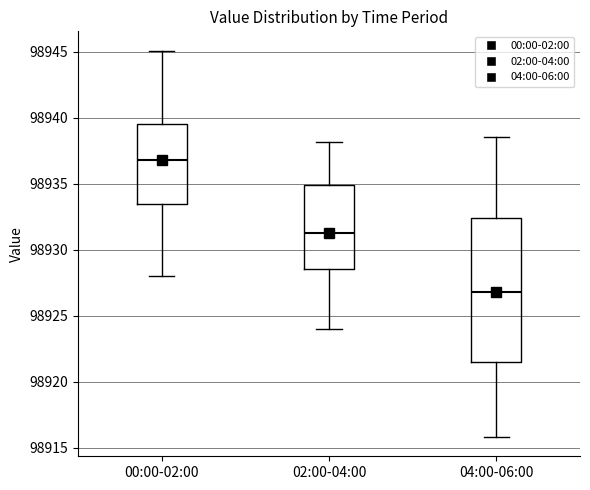

Where does the median line of the box for 00:00-02:00 sit on the y-axis? The values are not printed on the chart, so give them approximately, as read against the axis.

98937.0